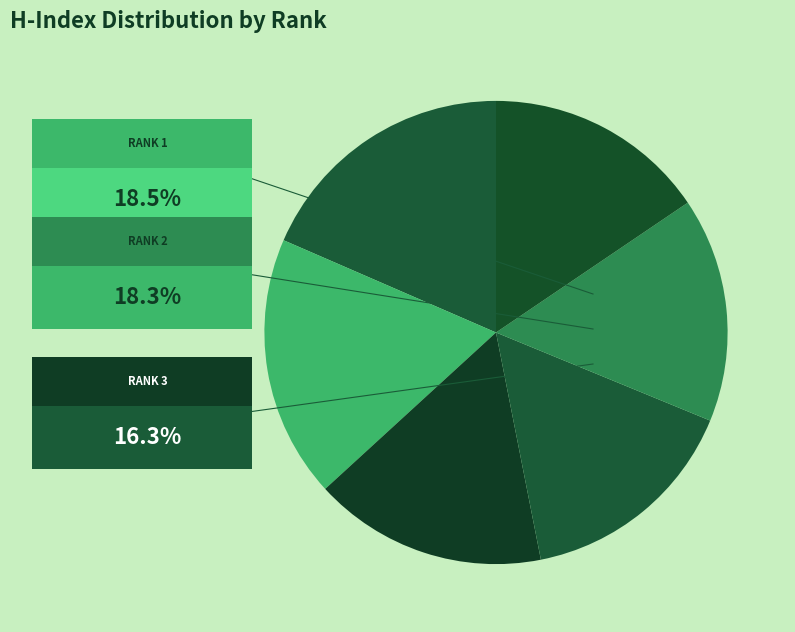

To the nearest percent, what is the average slice percentage?

17%